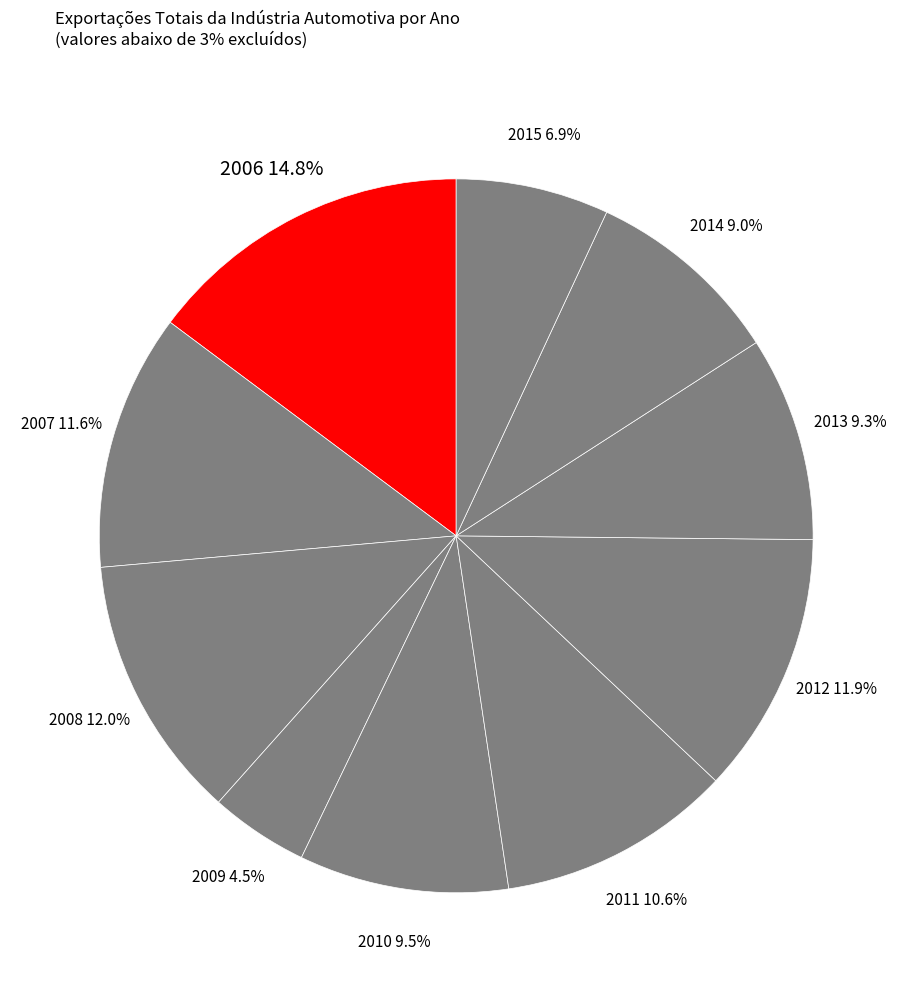

Which slice is the smallest?

2009